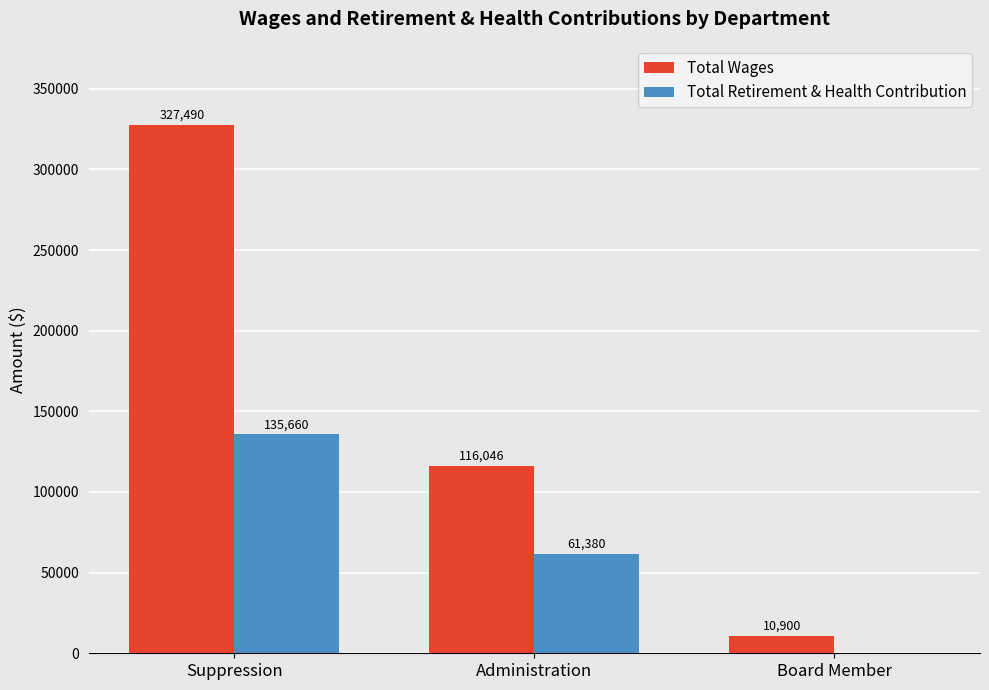

What is the highest value of the Total Wages series?

327490